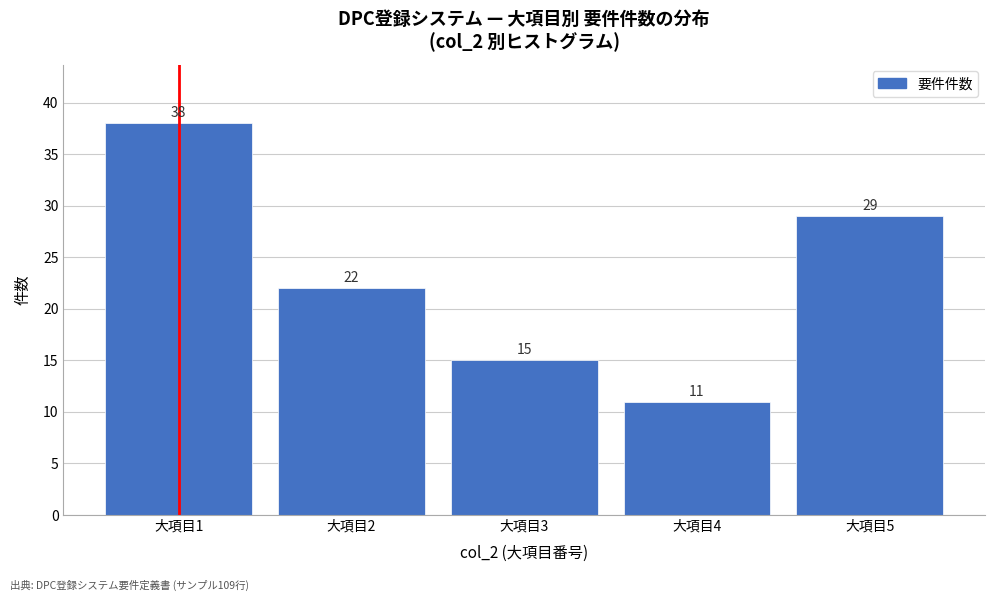

Reading left to right, list all the values displayed in this chart.

38	22	15	11	29